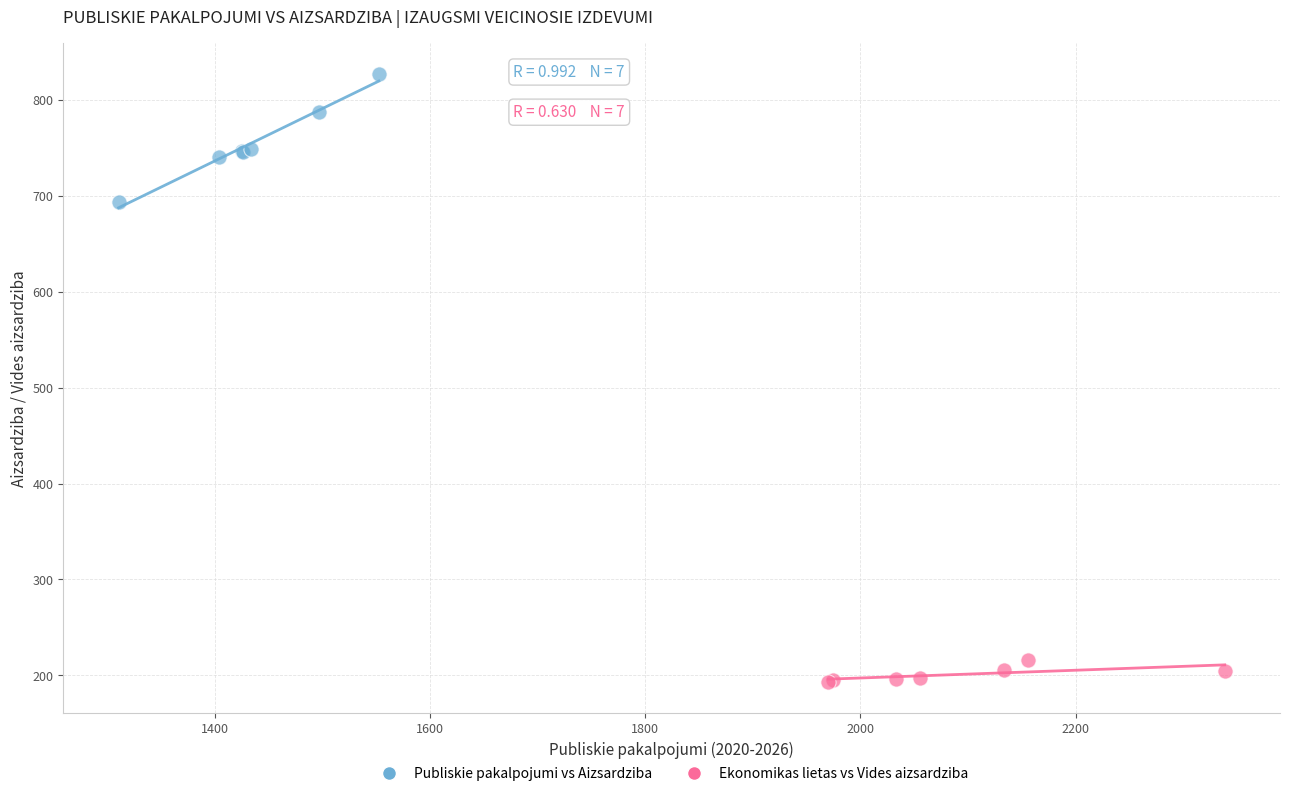

Which series contains the lowest Y value?

Ekonomikas lietas vs Vides aizsardziba